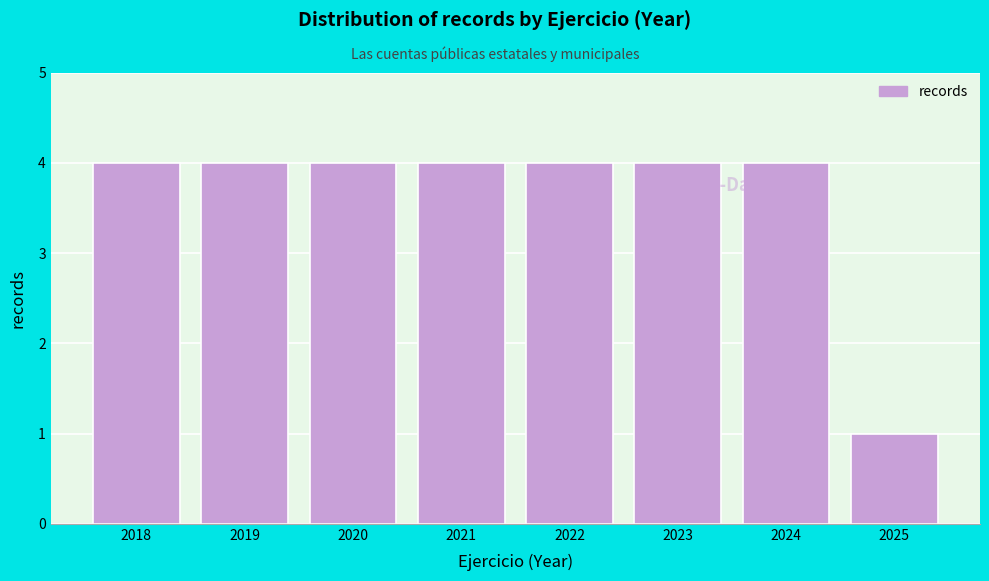

Reading right to left, list all the values displayed in this chart.

1	4	4	4	4	4	4	4